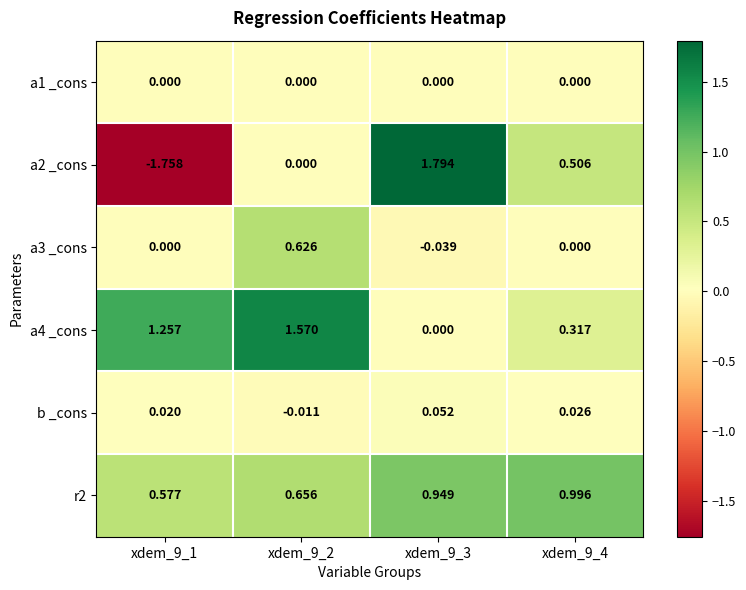

Is the value of r2 at xdem_9_1 greater than the value of b _cons at xdem_9_4?

Yes